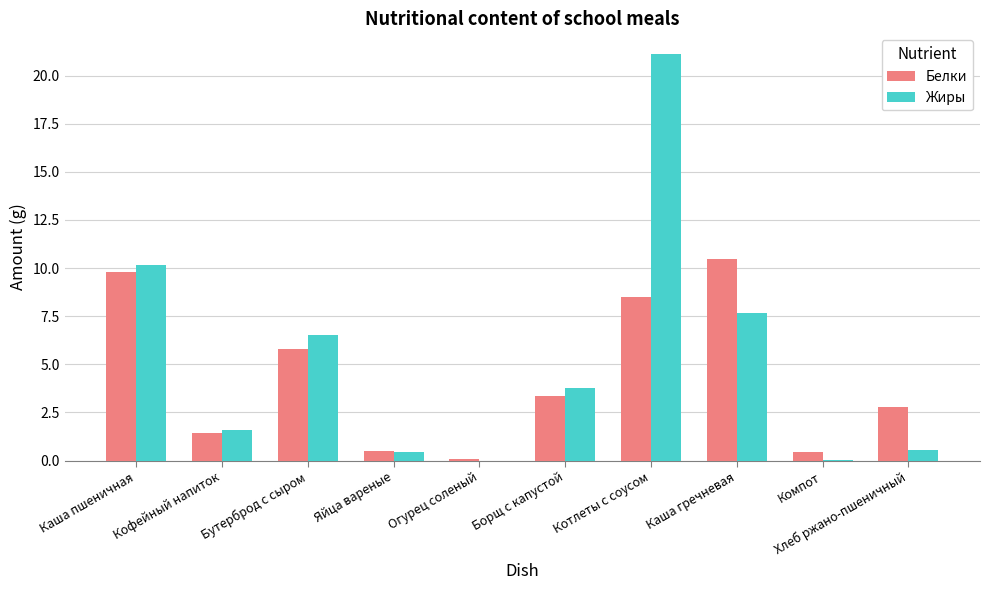

What are all the series names shown in the legend?

Белки, Жиры